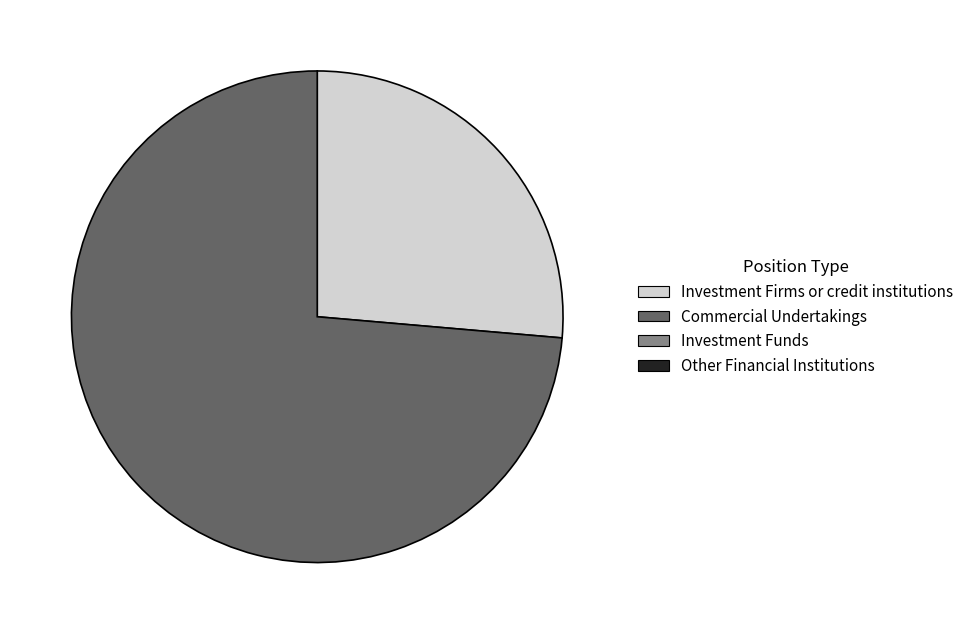

Is there a majority slice in this chart?

Yes